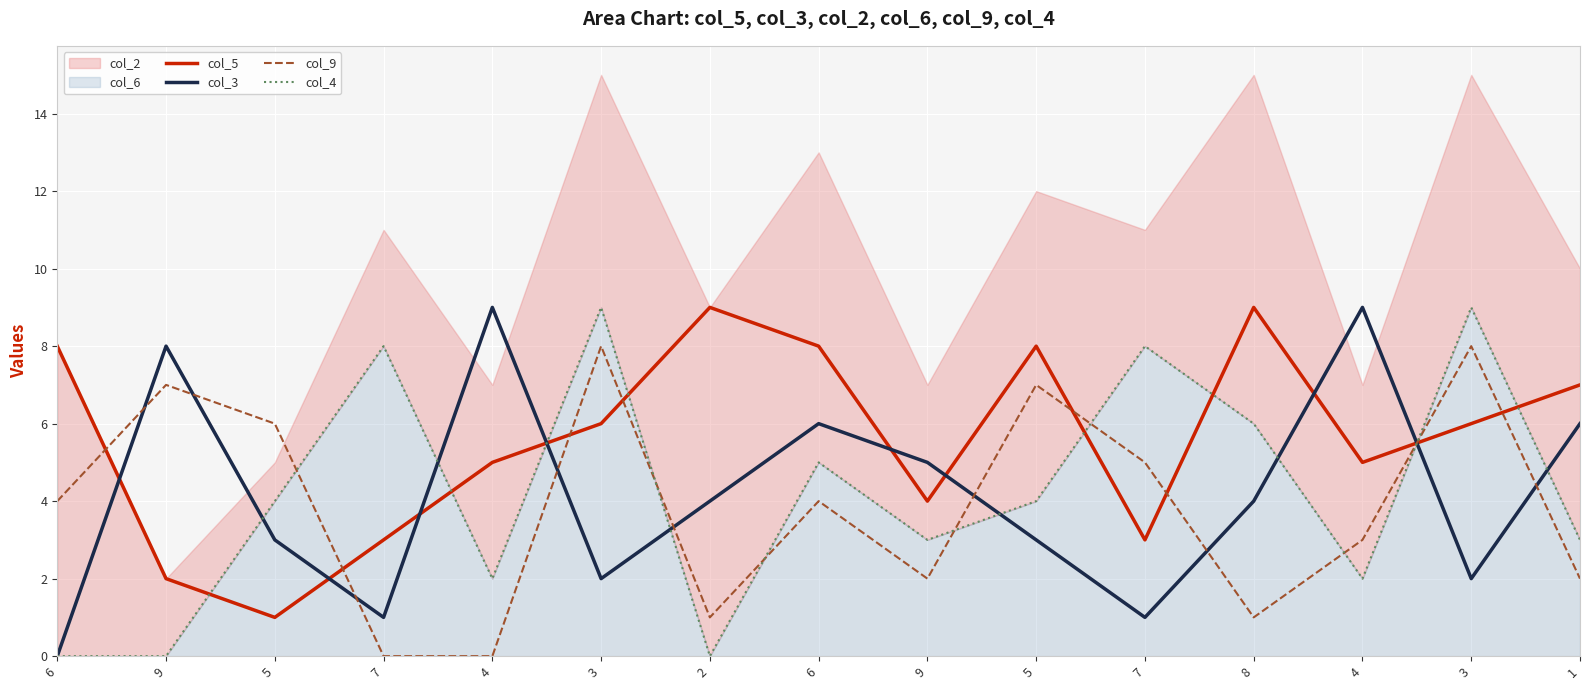

What value does the col_4 series have at 8?

6